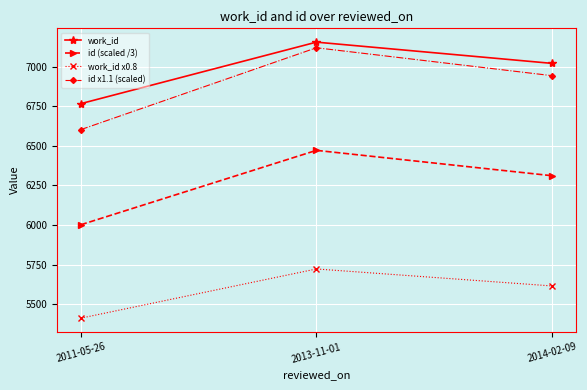

At how many categories does at least one series exceed 5812?

3